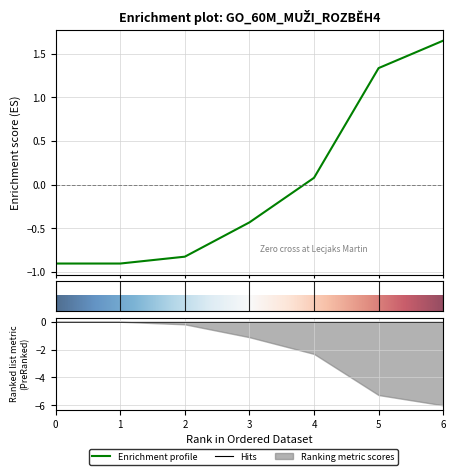

The value at 0 is -1.6. True or false?

False